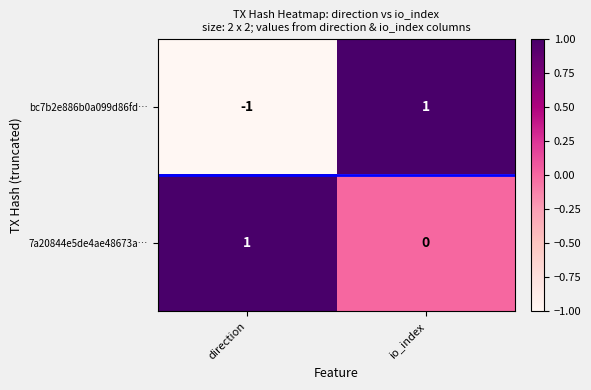

Reading right to left, extract all data points from this chart.

bc7b2e886b0a099d86fd…: 1	-1
7a20844e5de4ae48673a…: 0	1